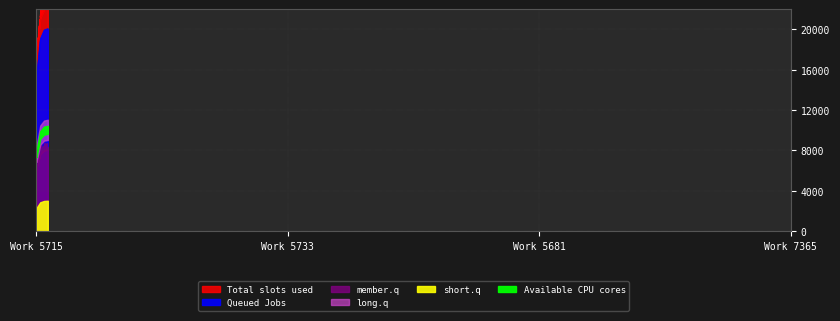

The chart shows a value of 29588 at 7365. True or false?

False